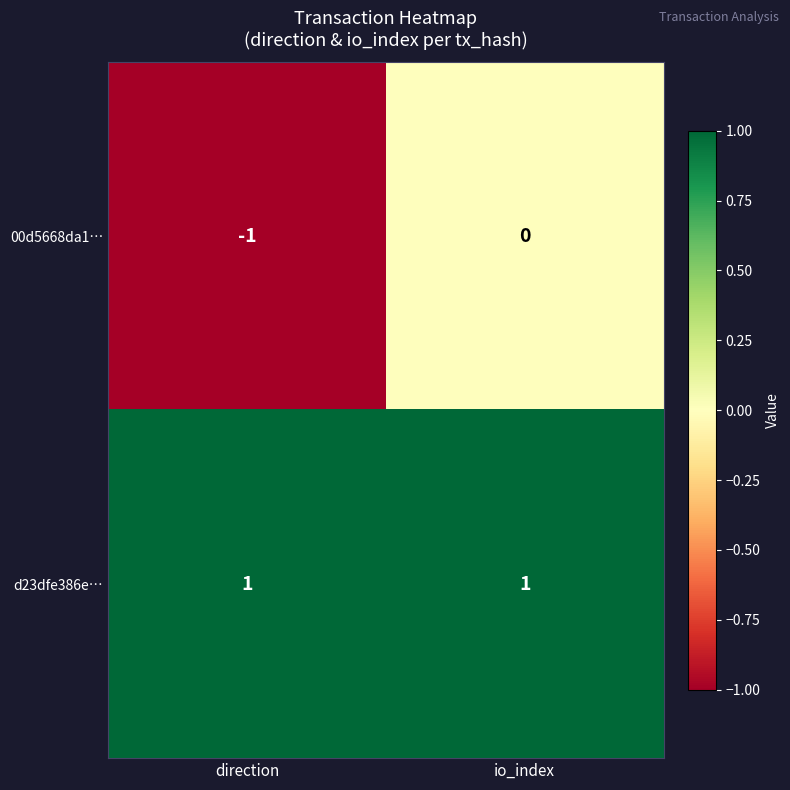

Which series has the largest total across all categories?

d23dfe386e…